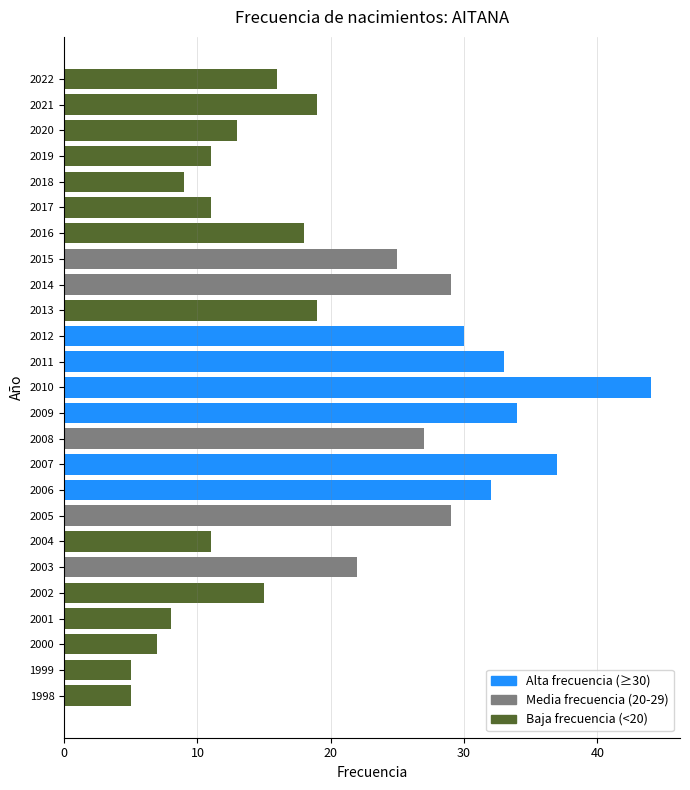

Which has a higher value, 2003 or 2007?

2007